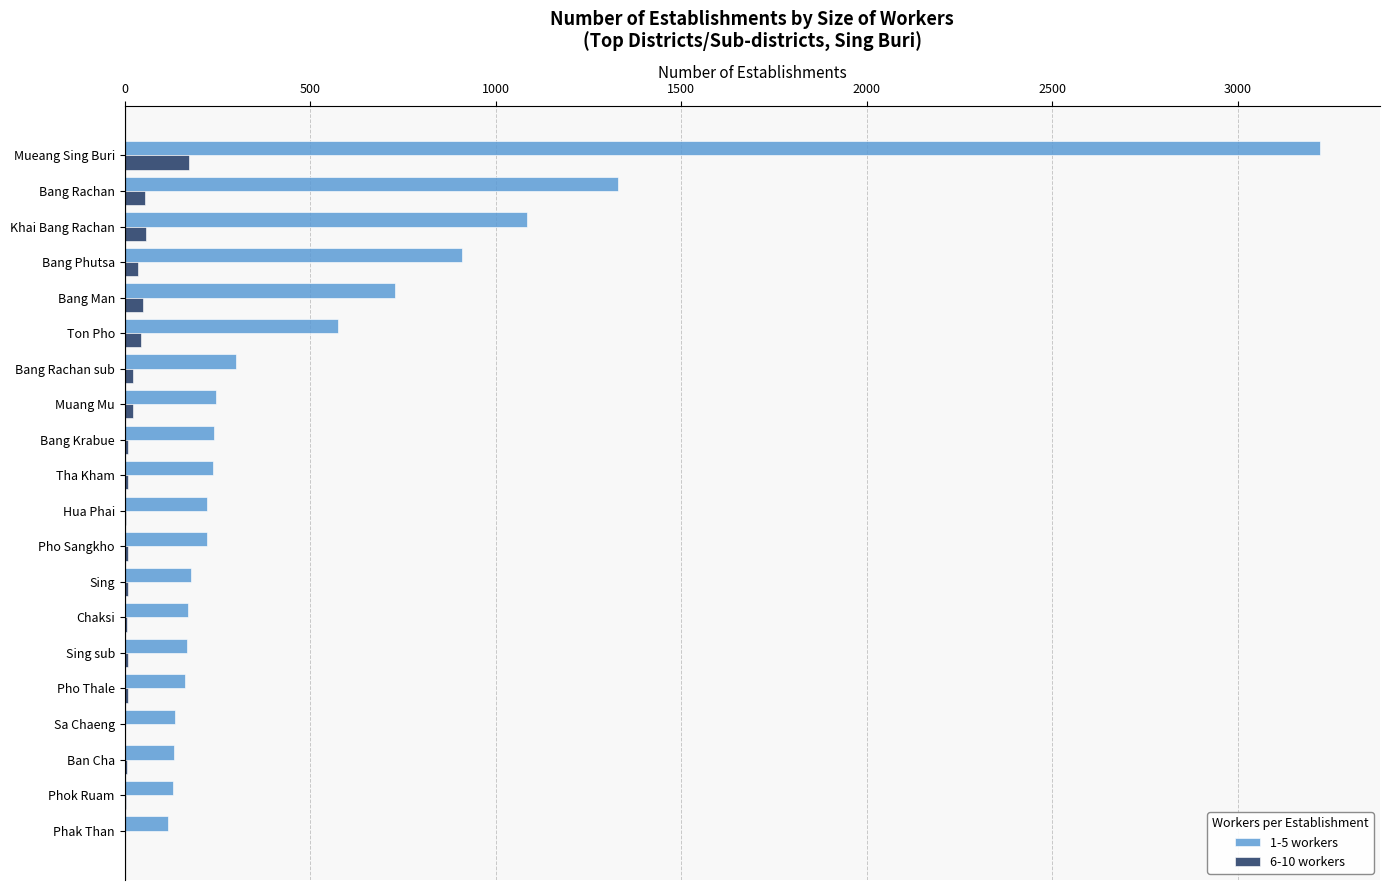

Which label corresponds to the largest value in the chart?

Mueang Sing Buri